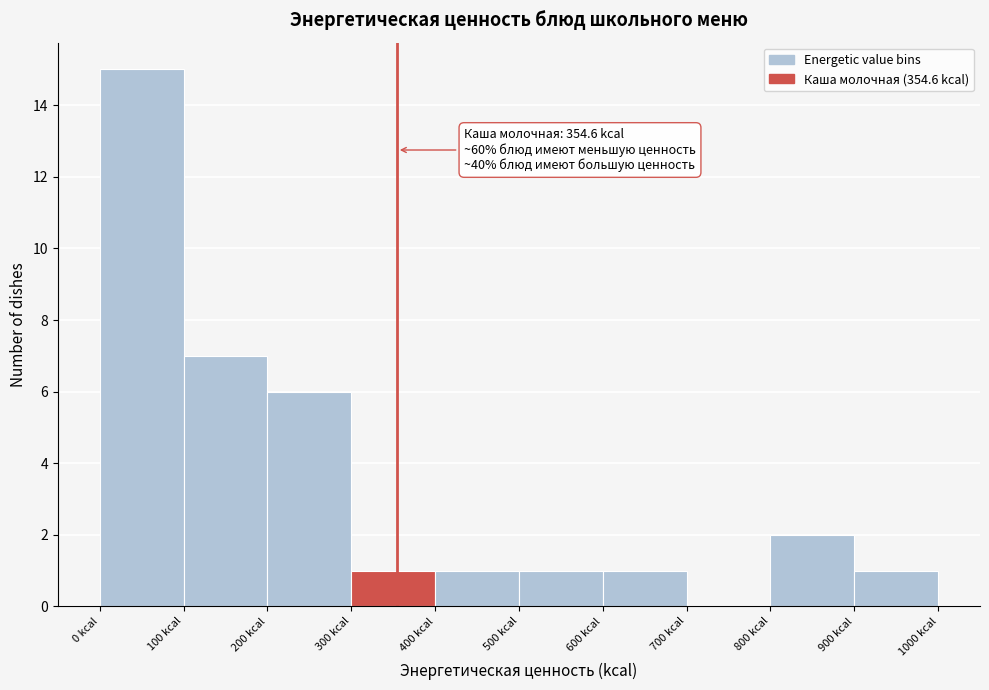

Over which range of the x-axis is the bar tallest?

0 to 100